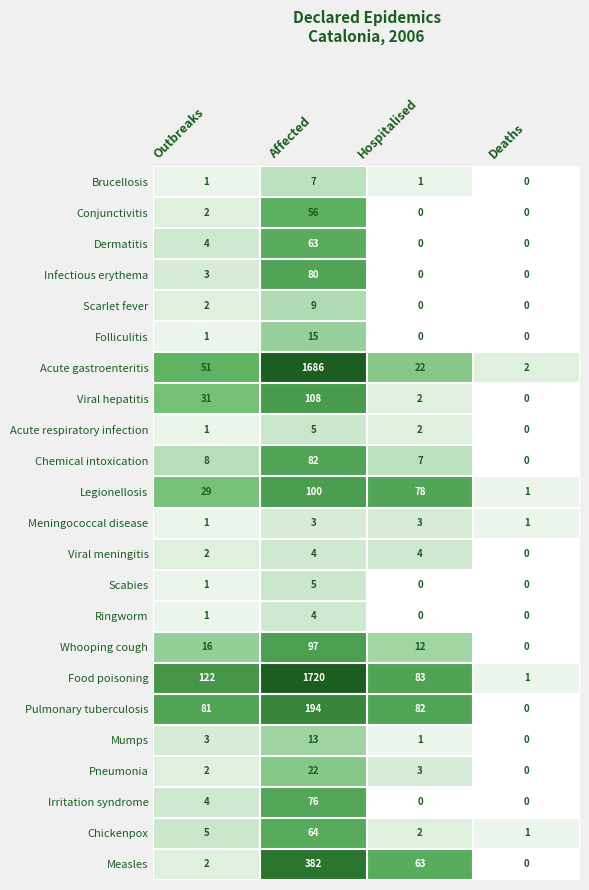

How many distinct data groups are displayed?

23